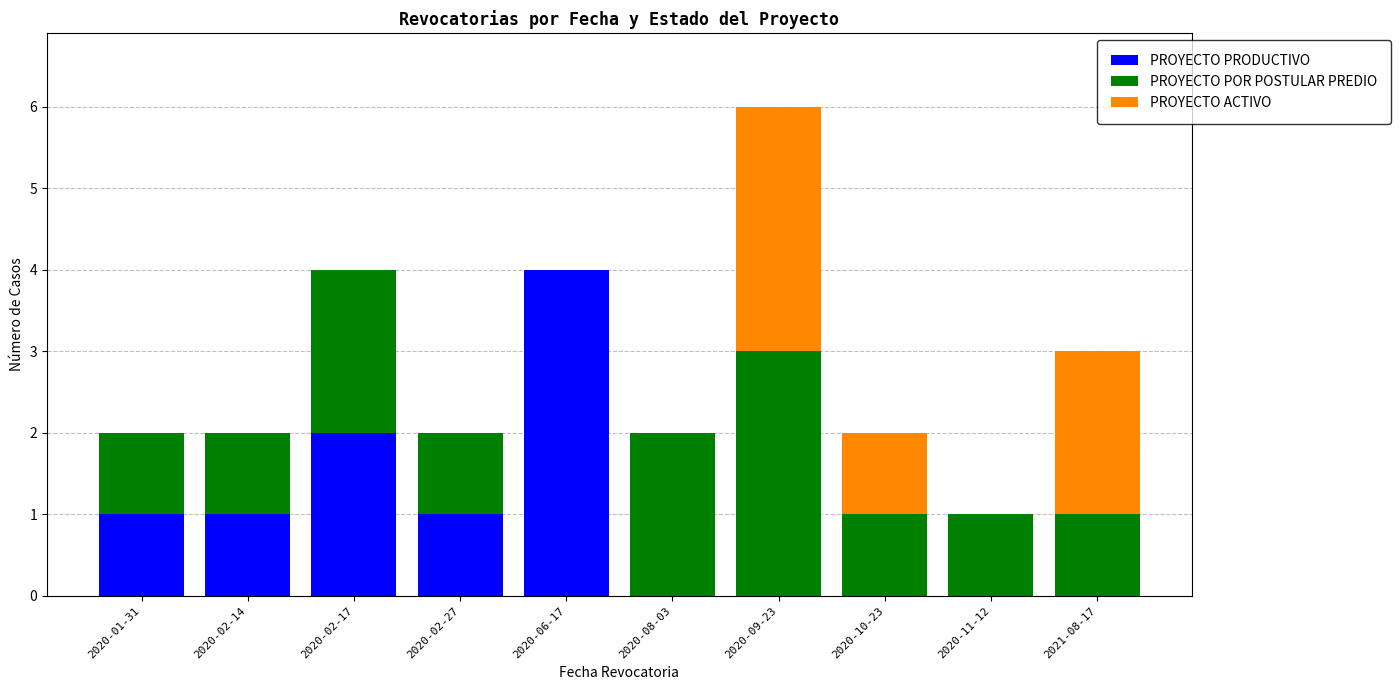

At which category is the sum across all series the highest?

2020-09-23